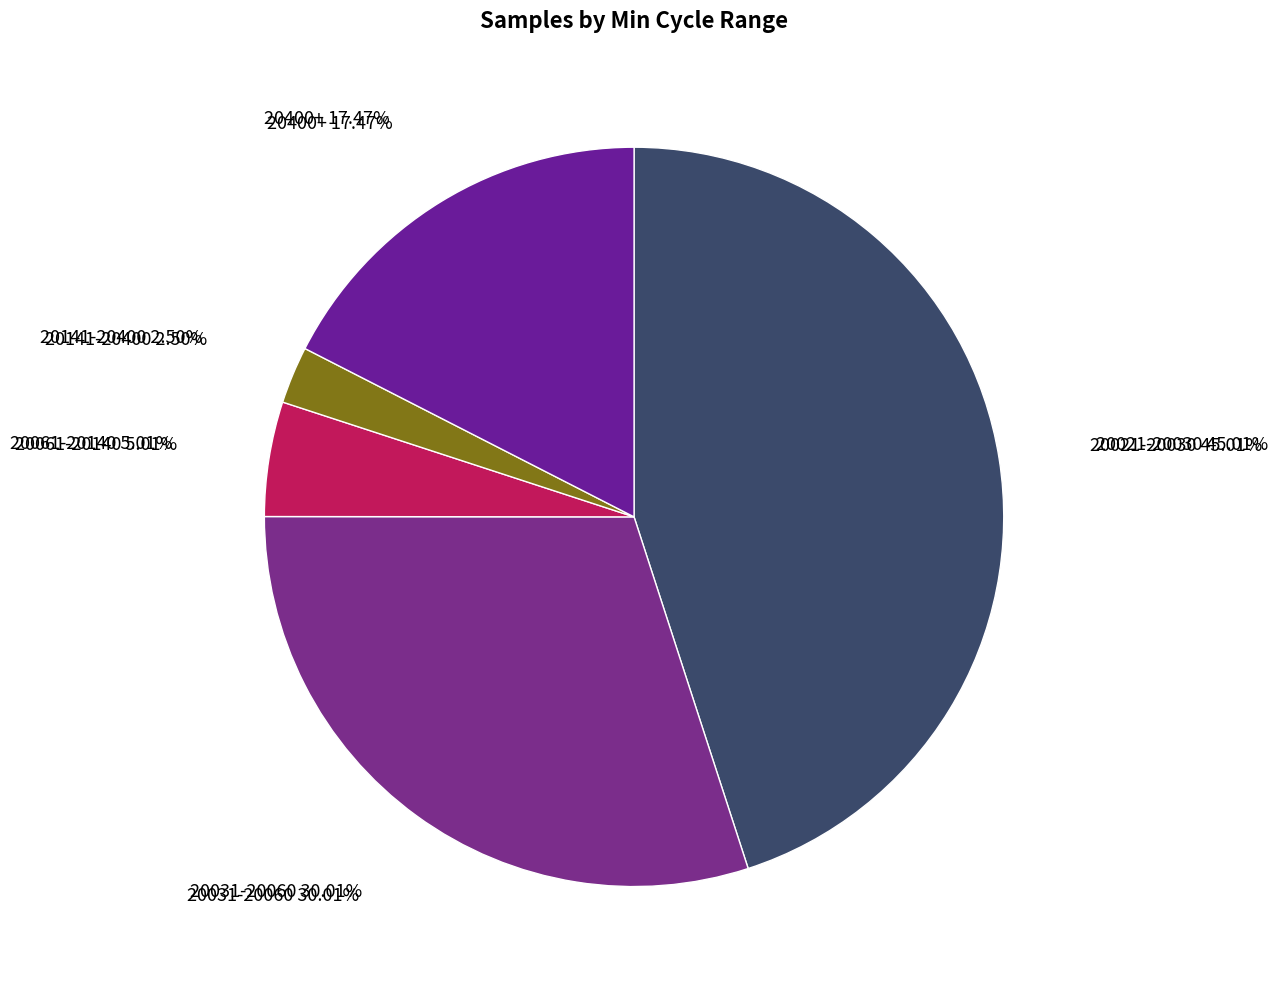

Does 20021 account for over 50% of the chart?

No